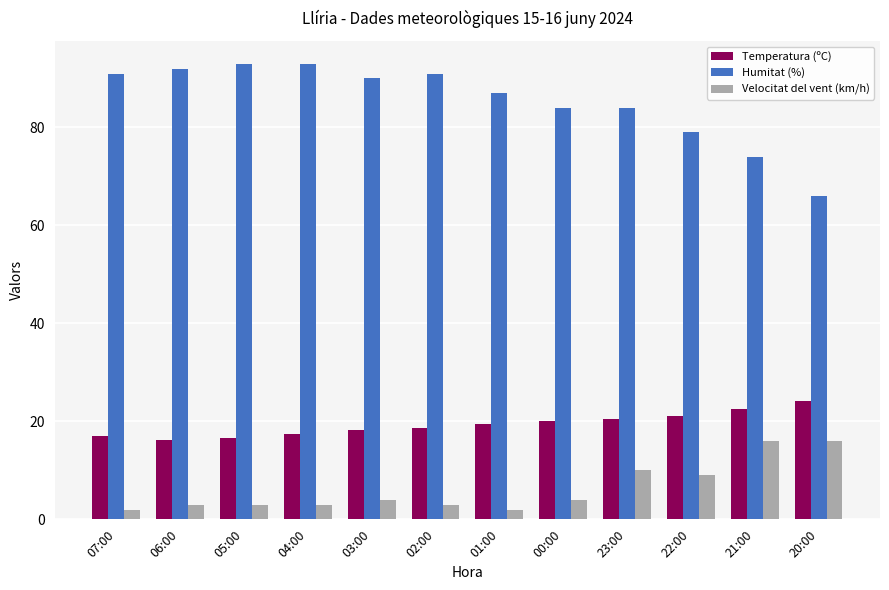

What is the total value across all series at 22:00?

109.0